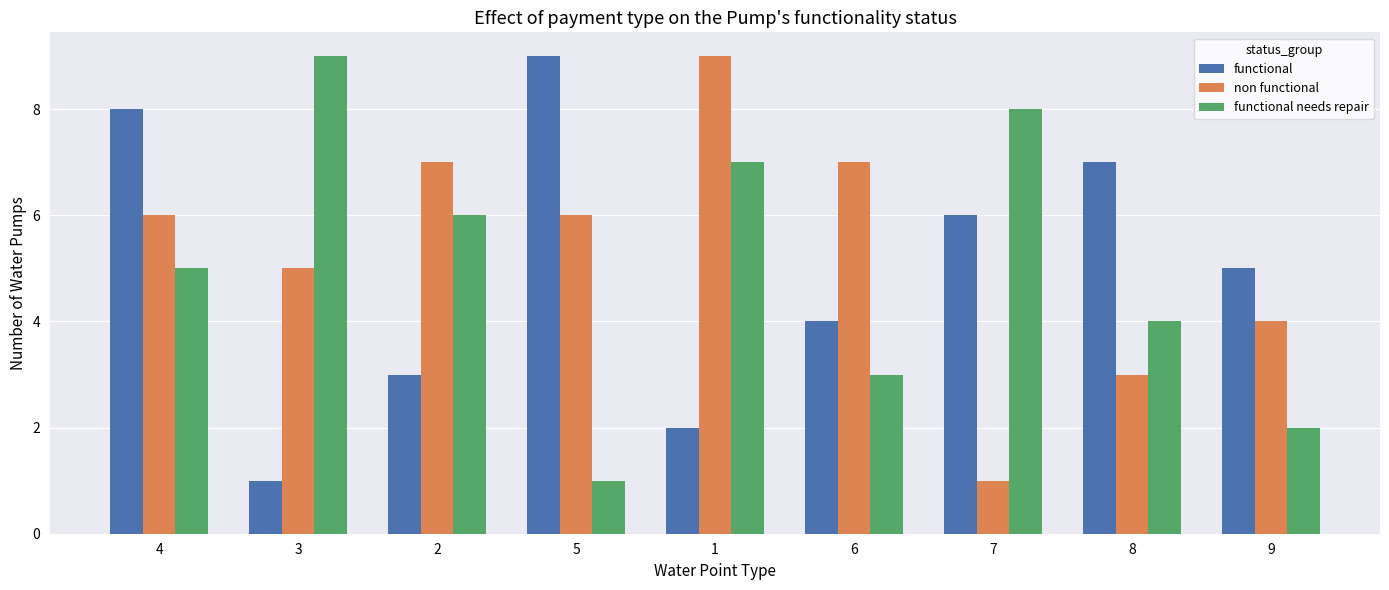

Rank the series at 4 from highest to lowest value.

functional, non functional, functional needs repair